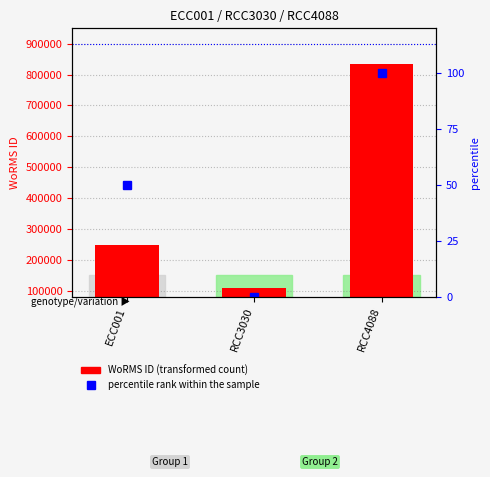

Is the value of percentile rank within the sample at RCC4088 greater than the value of WoRMS ID at ECC001?

No